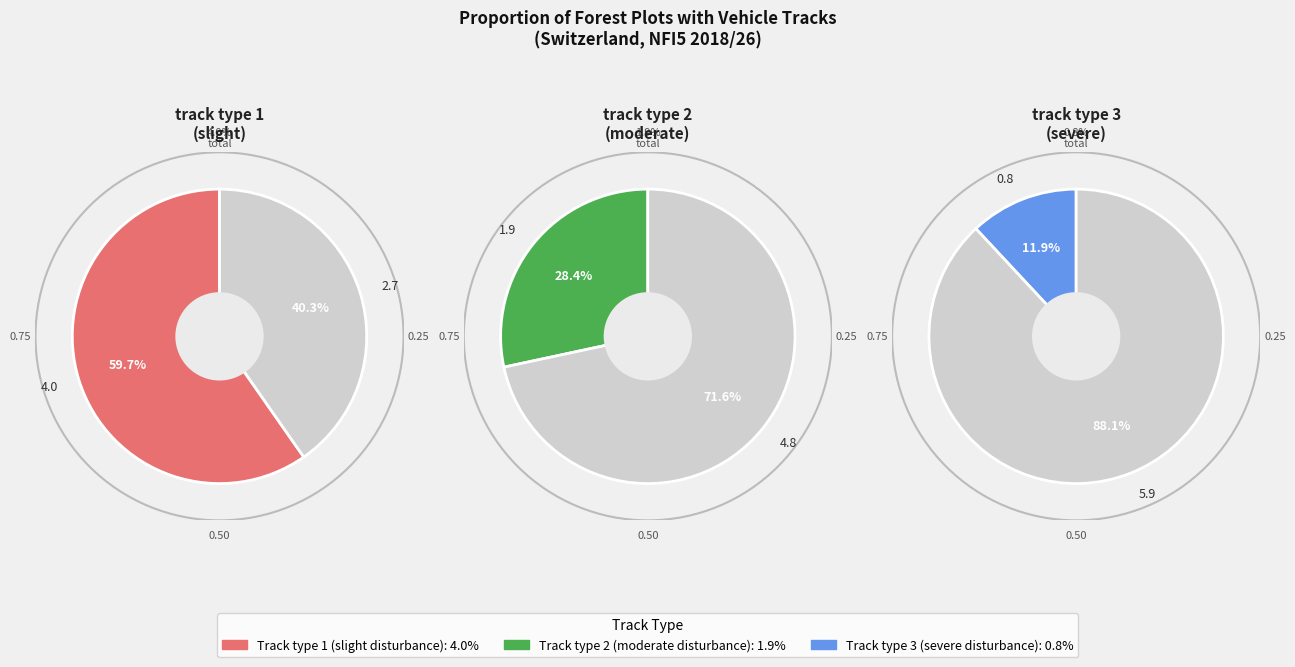

How many slices are in this pie chart?

3